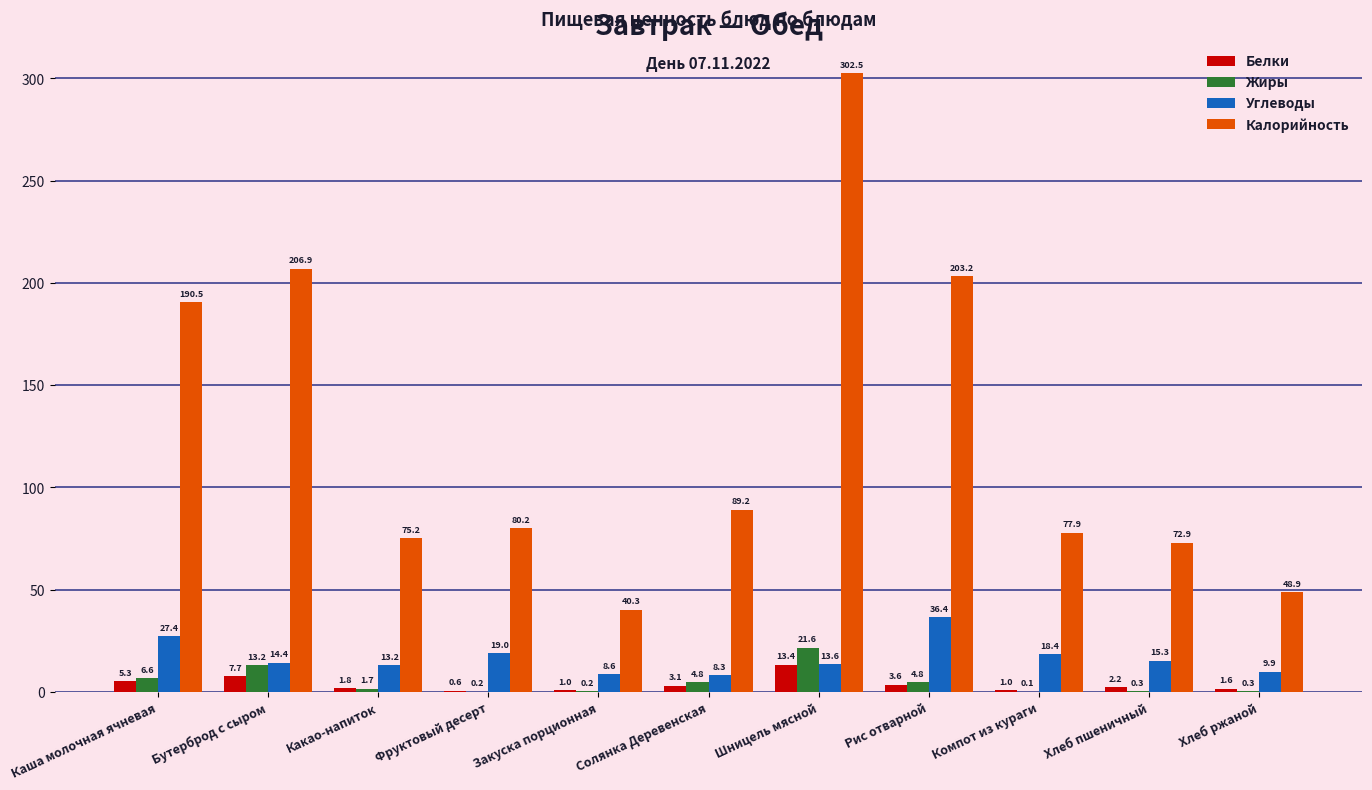

What is the approximate value of Углеводы at Закуска порционная?

8.6